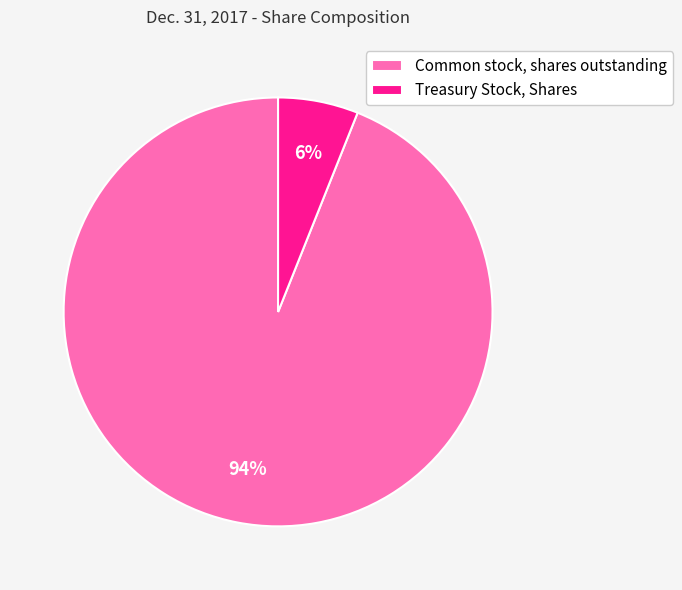

True or false: Common stock, shares outstanding accounts for 94% of the total.

True